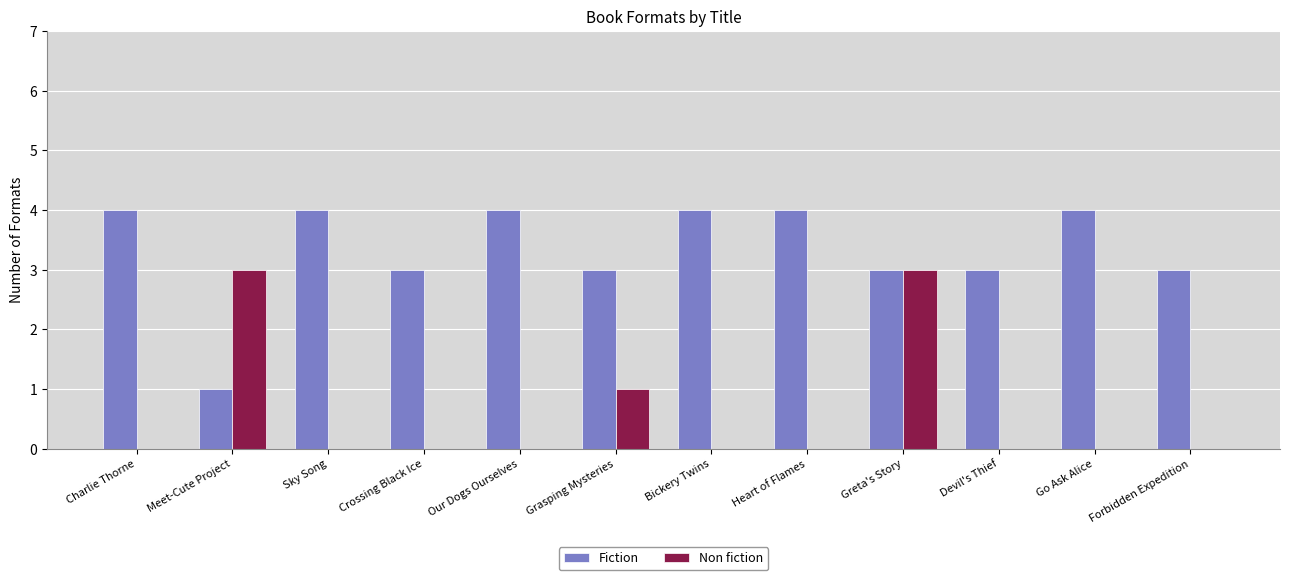

What are all the series names shown in the legend?

Fiction, Non fiction